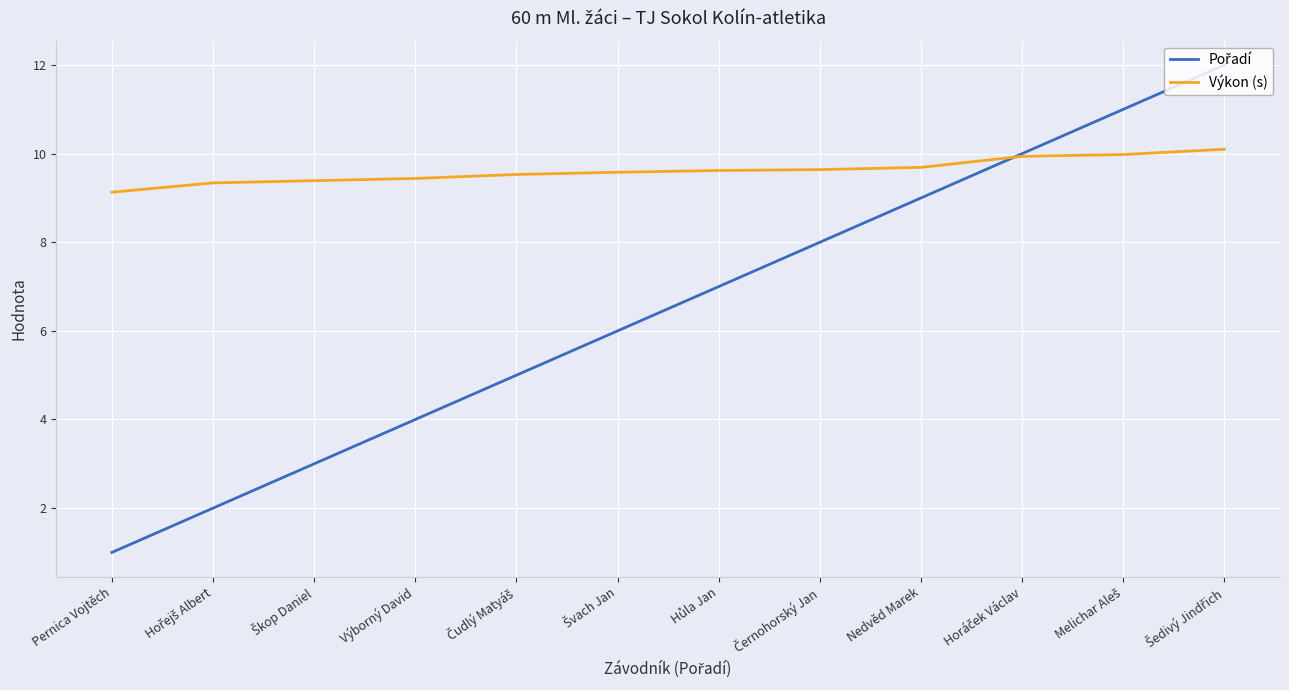

At which category does the chart reach its minimum across all series?

Pernica Vojtěch